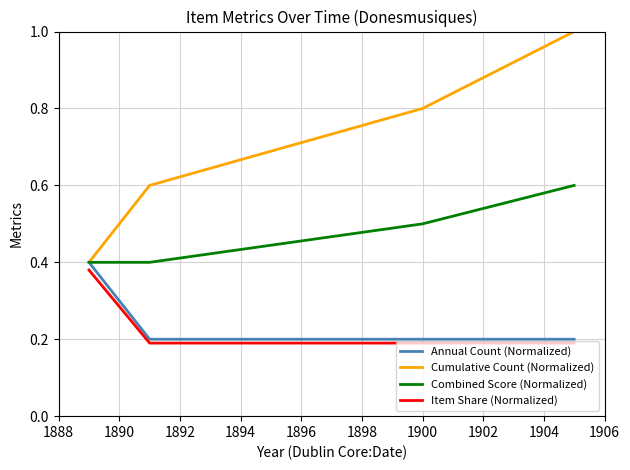

What is the sum of all Combined Score (Normalized) values?

1.9